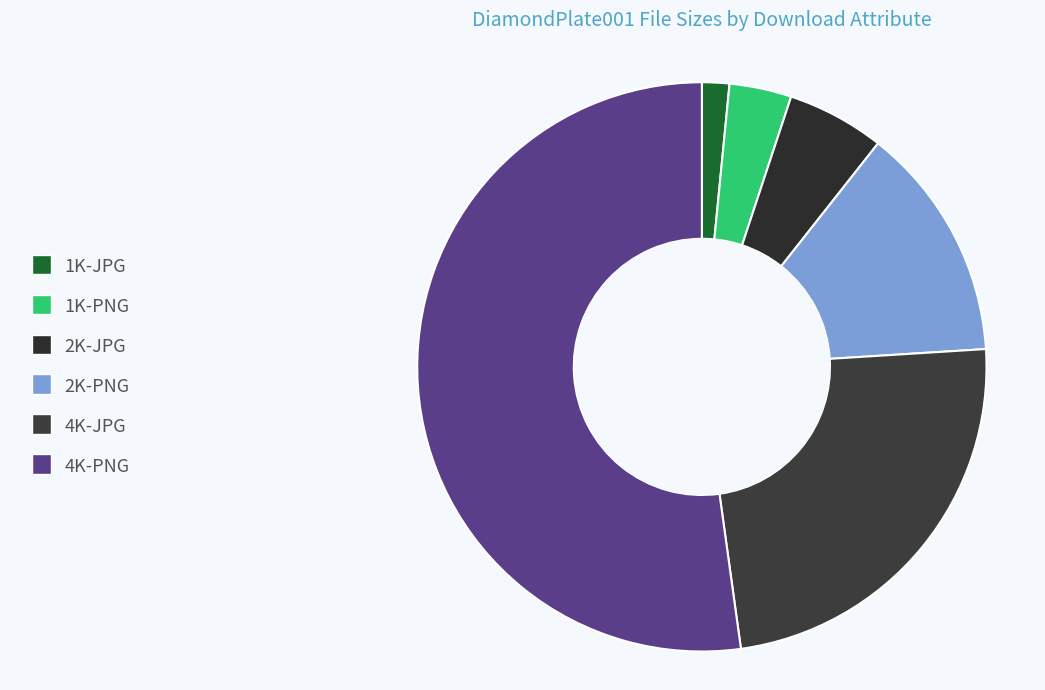

Count the number of slices in the pie.

6